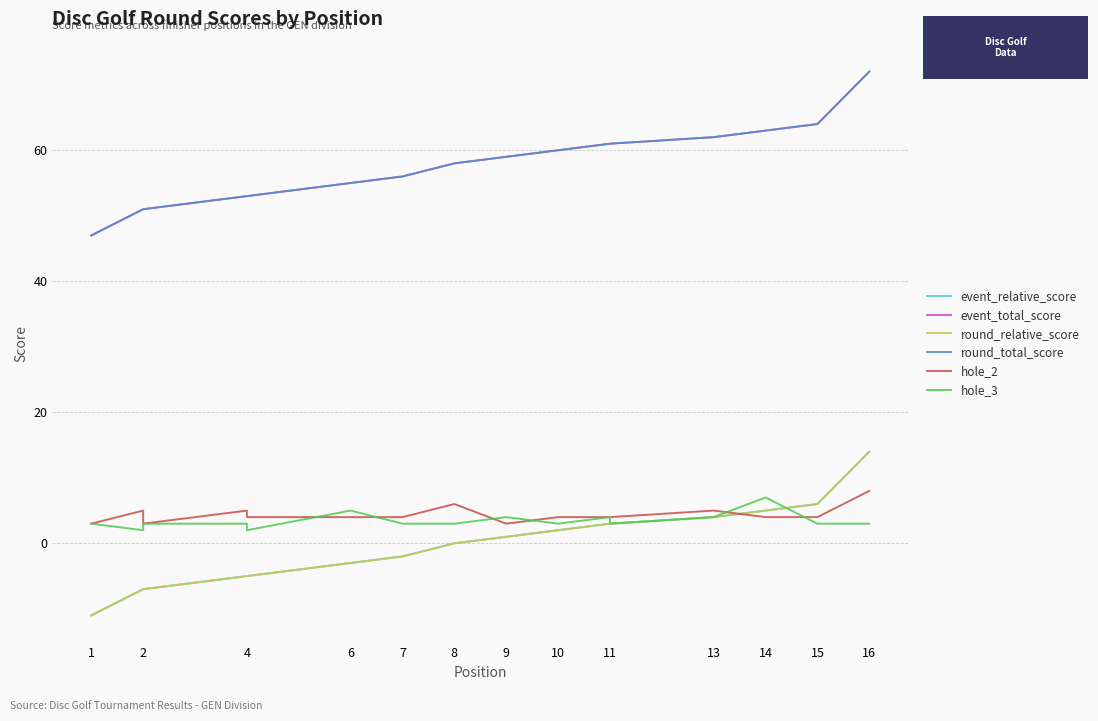

How many interior local valleys does the hole_2 series have?

2